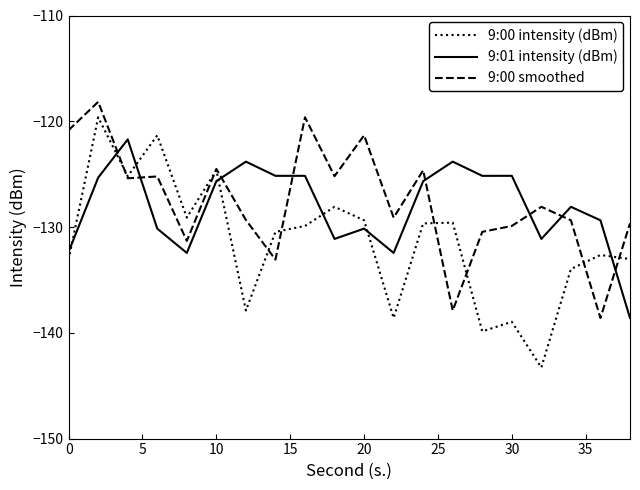

Is this an area chart (filled region under the line)?

No